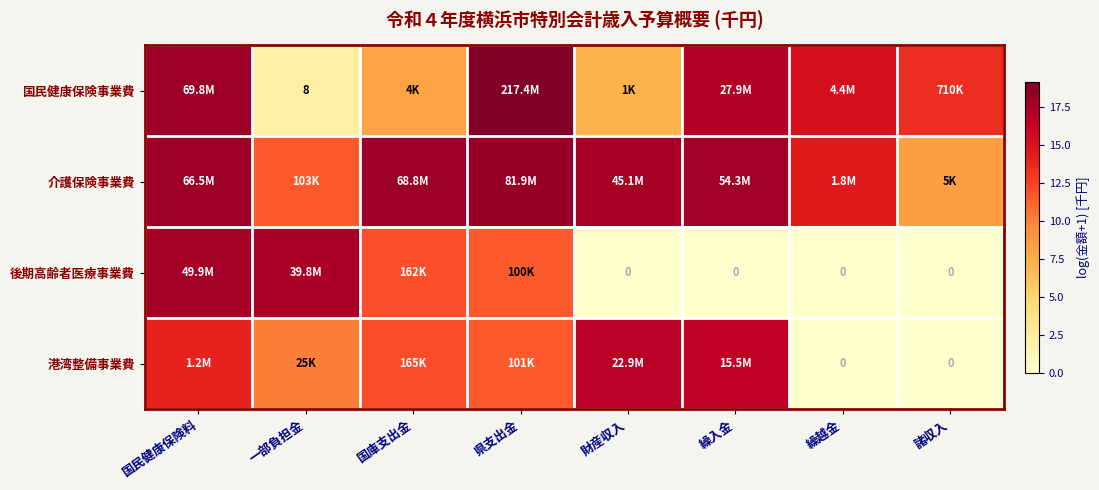

Which series has the largest total across all categories?

介護保険事業費